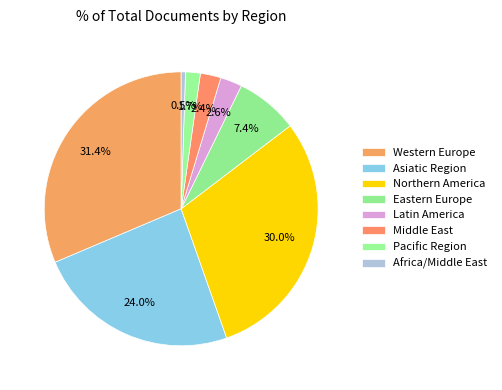

Count the number of slices in the pie.

8